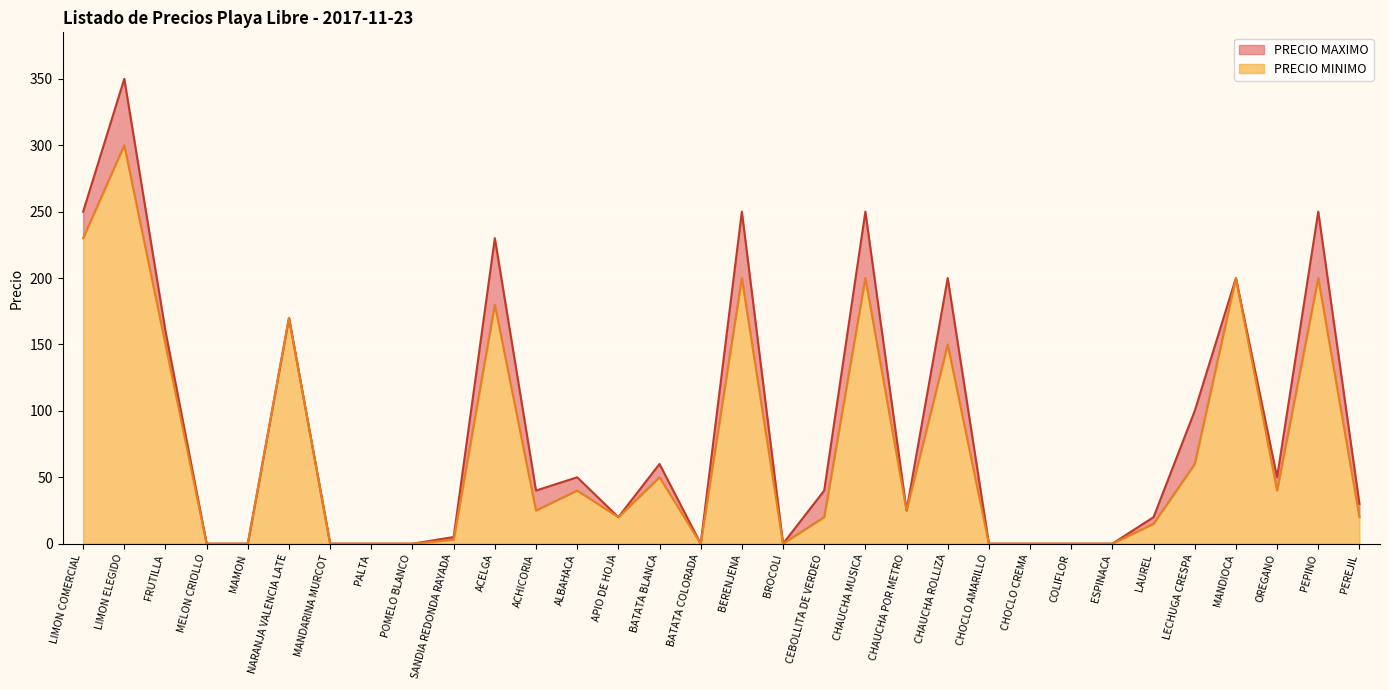

Does the chart display data point markers on the line(s)?

No